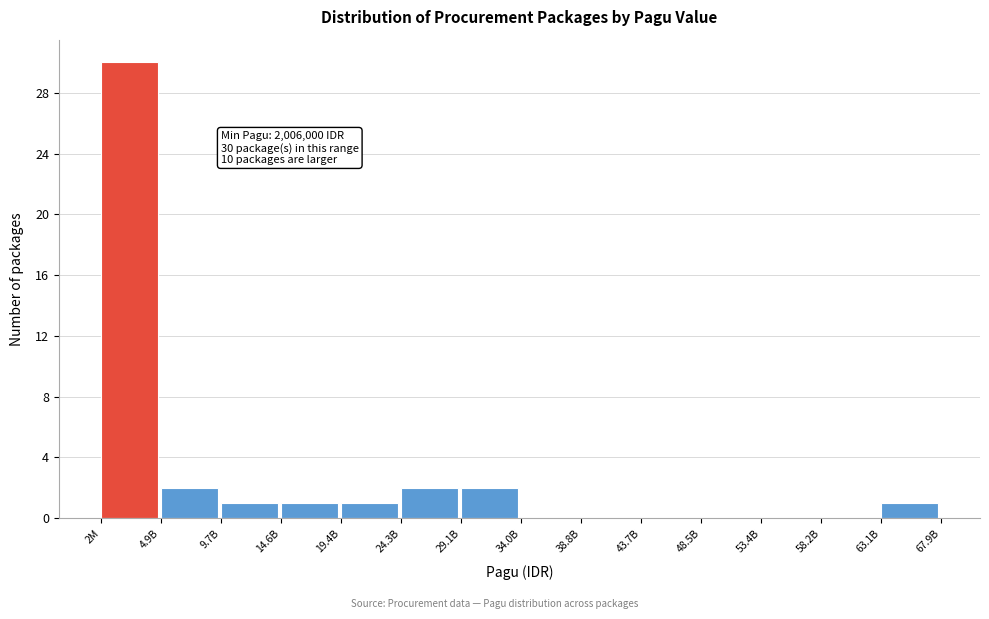

Reading left to right, what are all the values shown in this chart?

2M=30	4.9B=2	9.7B=1	14.6B=1	19.4B=1	24.3B=2	29.1B=2	34.0B=0	38.8B=0	43.7B=0	48.5B=0	53.4B=0	58.2B=0	63.1B=1